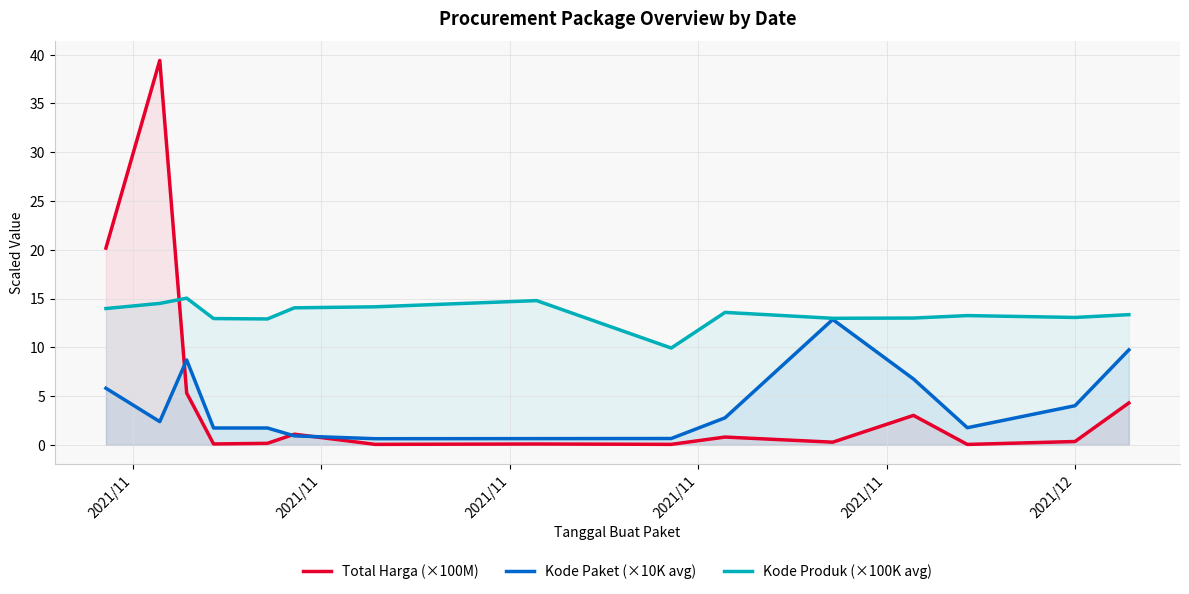

What are all the series names shown in the legend?

Total Harga (×100M), Kode Paket (×10K avg), Kode Produk (×100K avg)